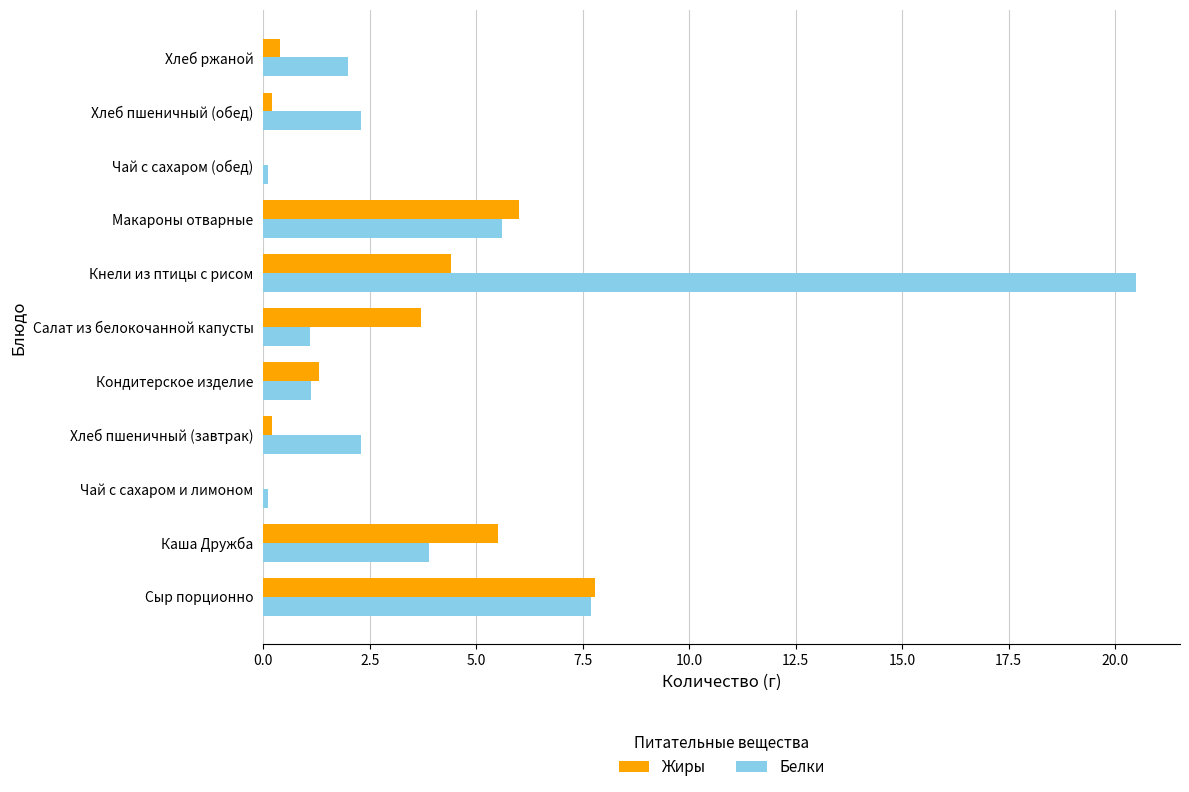

Which series has the largest total across all categories?

Белки